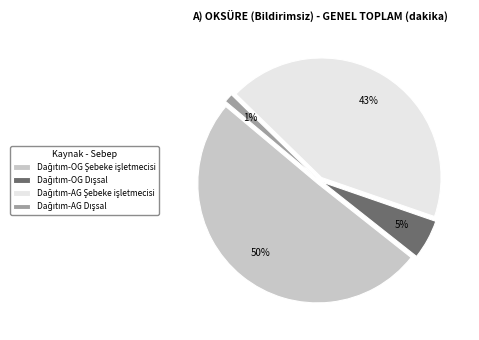

True or false: Dağıtım-AG Şebeke işletmecisi accounts for 43% of the total.

True